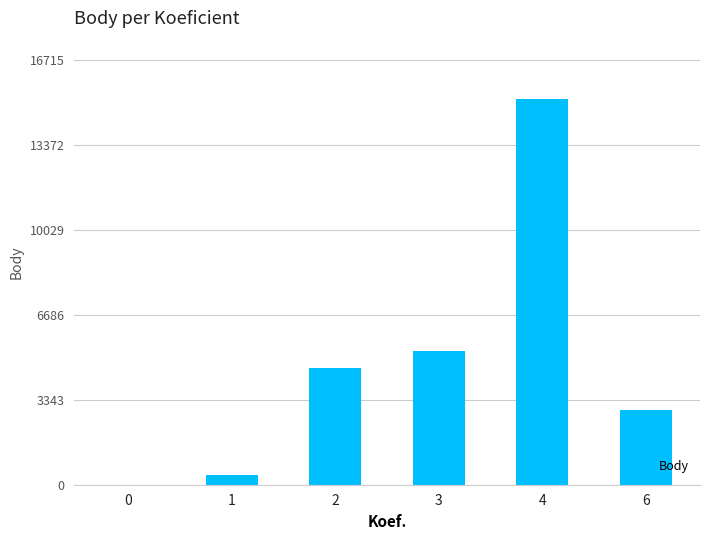

Reading right to left, transcribe all the data shown in this chart.

2939	15196	5277	4599	377	0